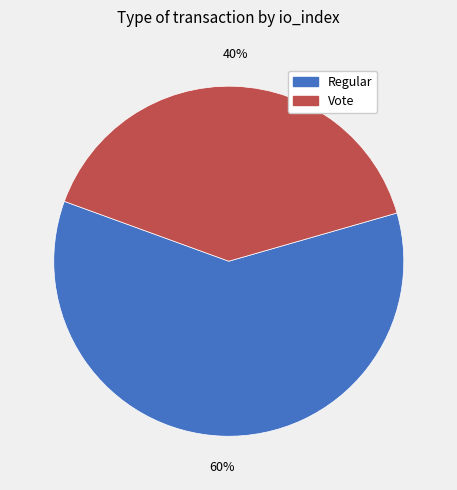

Which category has the biggest portion of the pie?

Regular